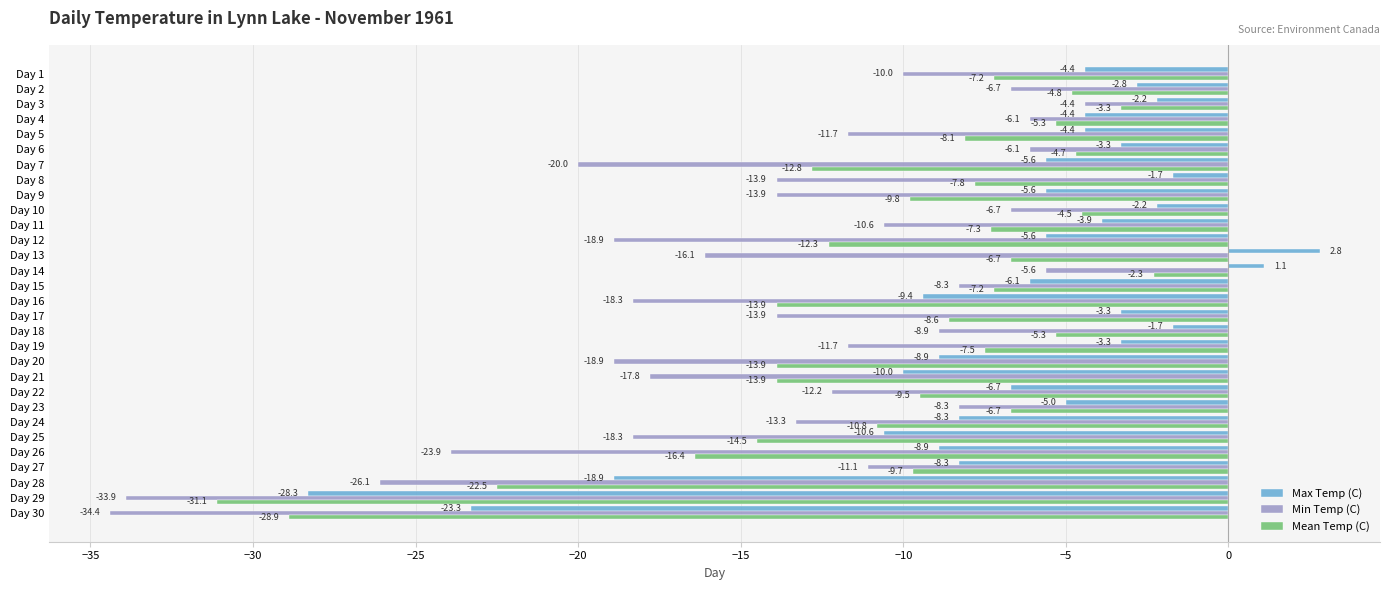

Rank the series by their maximum value, from lowest to highest.

Min Temp (C), Mean Temp (C), Max Temp (C)